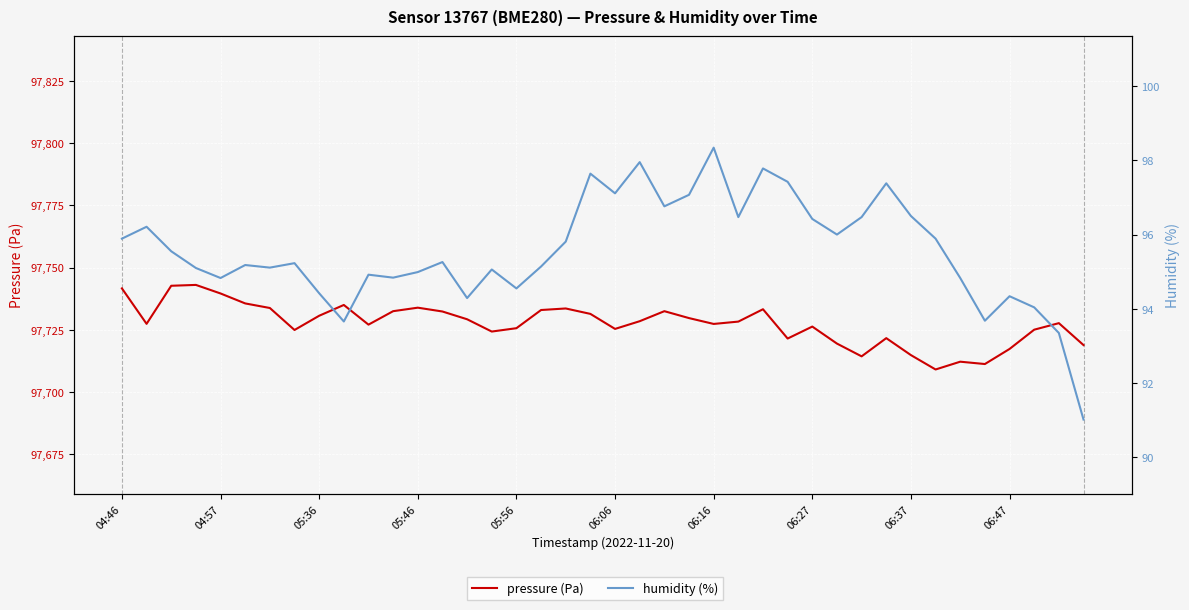

Is the value of pressure (Pa) at 22 greater than the value of humidity (%) at 37?

Yes